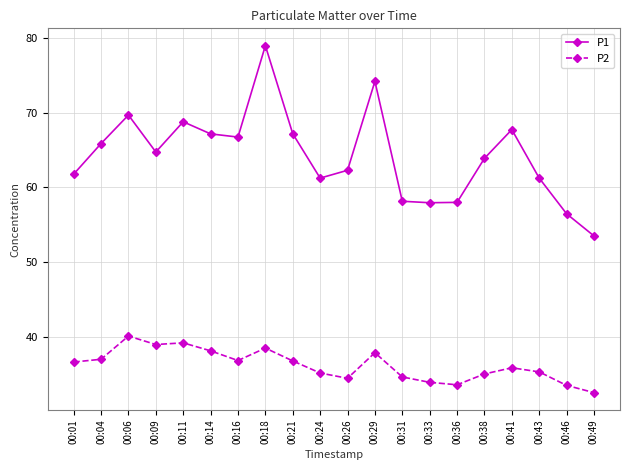

Read the P2 value at 00:06.

40.1